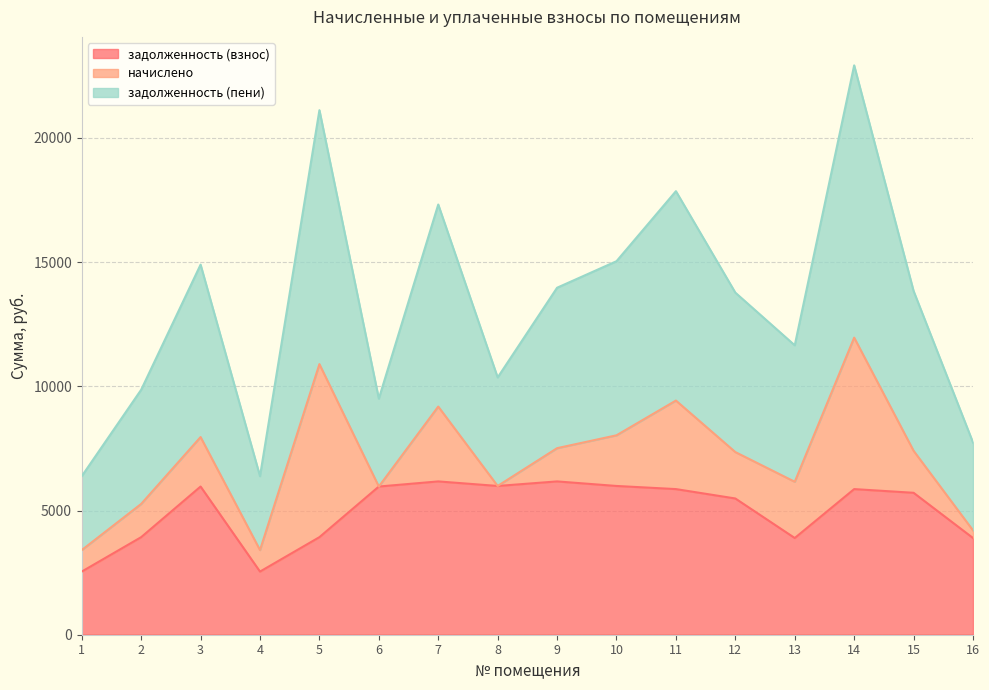

Is the value of задолженность (взнос) at 1 greater than the value of задолженность (пени) at 5?

No